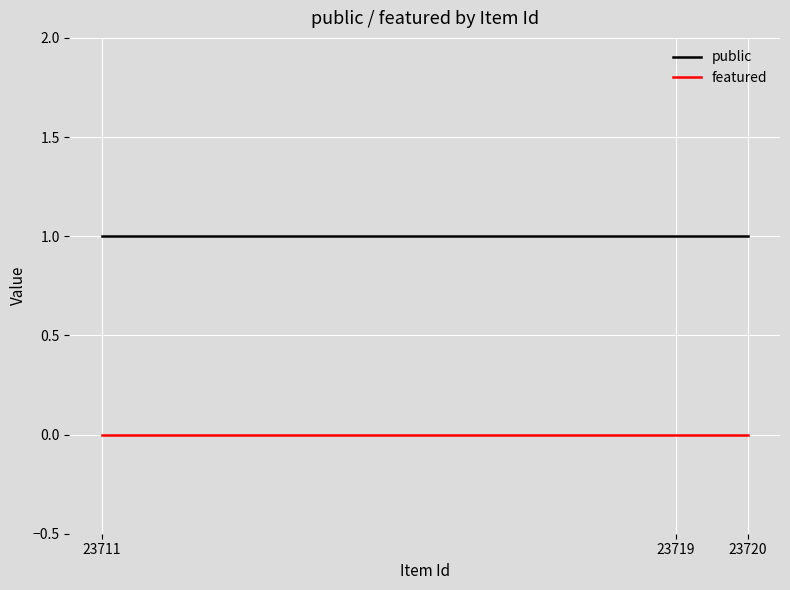

Reading right to left, transcribe all the data shown in this chart.

public: 23711=1	23719=1	23720=1
featured: 23711=0	23719=0	23720=0